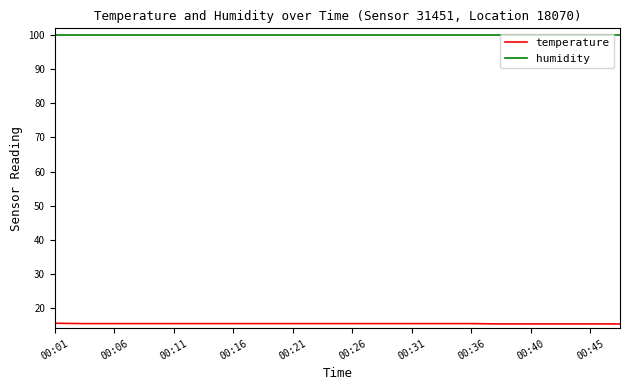

Is this an area chart (filled region under the line)?

No